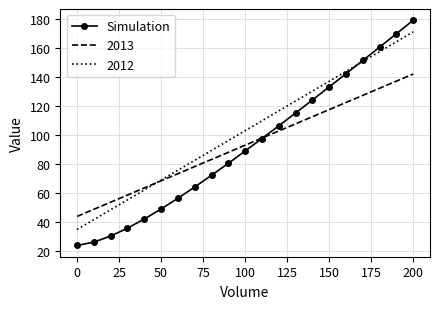

Which series has the largest range (max minus min)?

Simulation